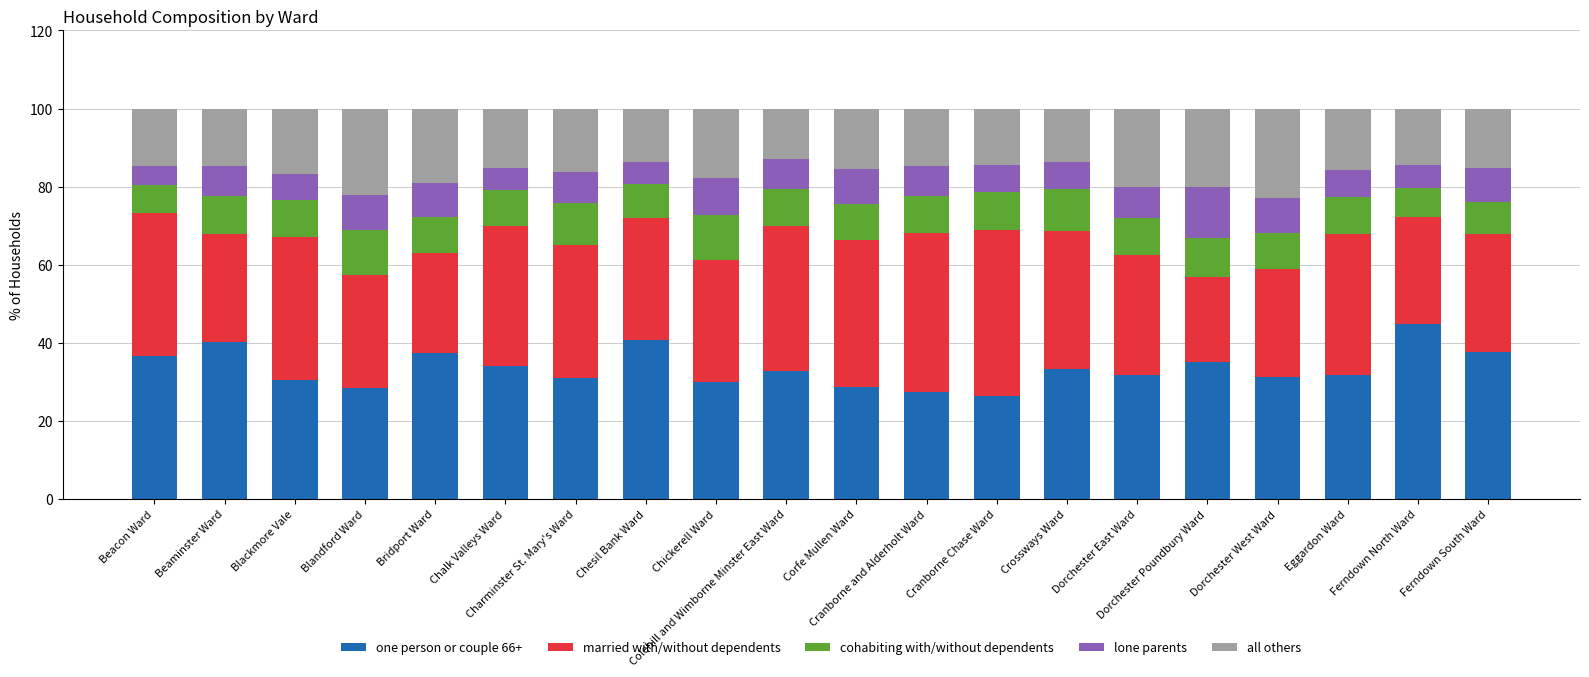

What is the highest value of the one person or couple 66+ series?

44.8